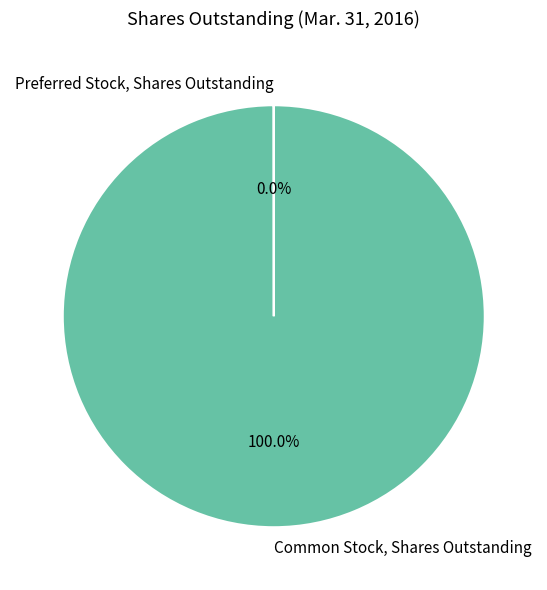

Which slice is the largest?

Common Stock, Shares Outstanding